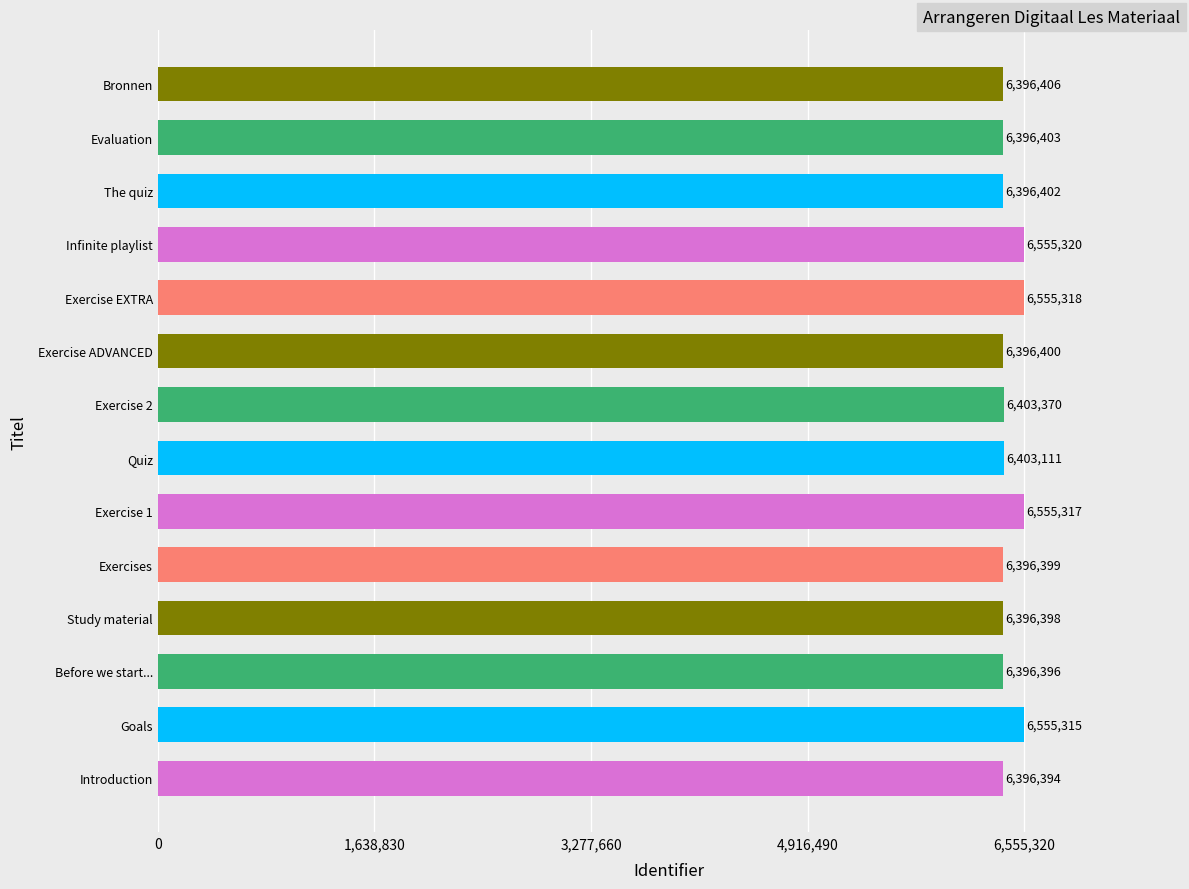

What is the difference between the second highest and minimum values?

158924